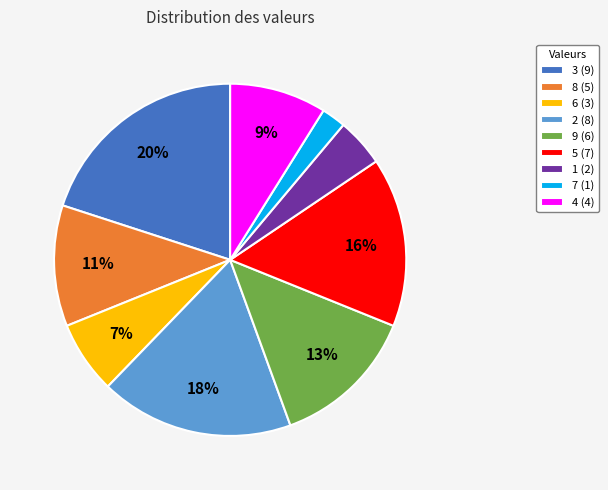

Does 8 represent more than half of the total?

No